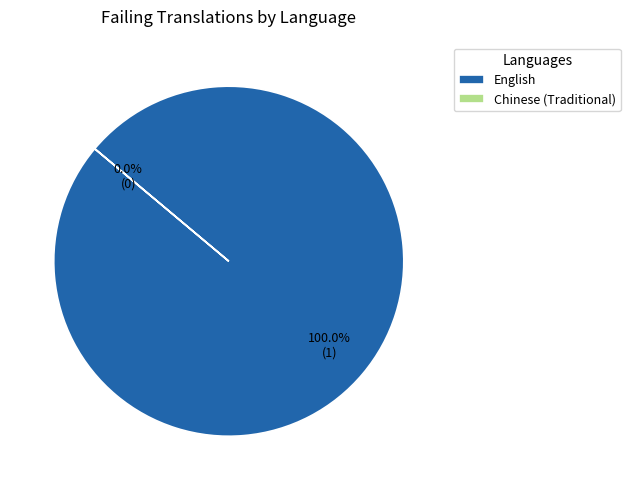

The Chinese (Traditional) slice represents 0% of the pie. True or false?

True